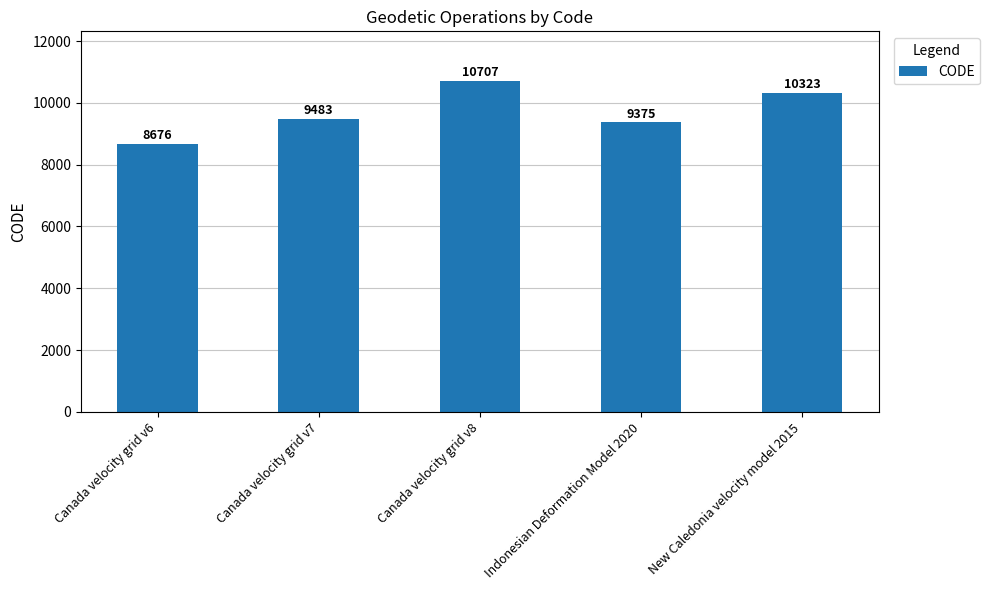

What is the label of the 4th bar from the left?

Indonesian Deformation Model 2020